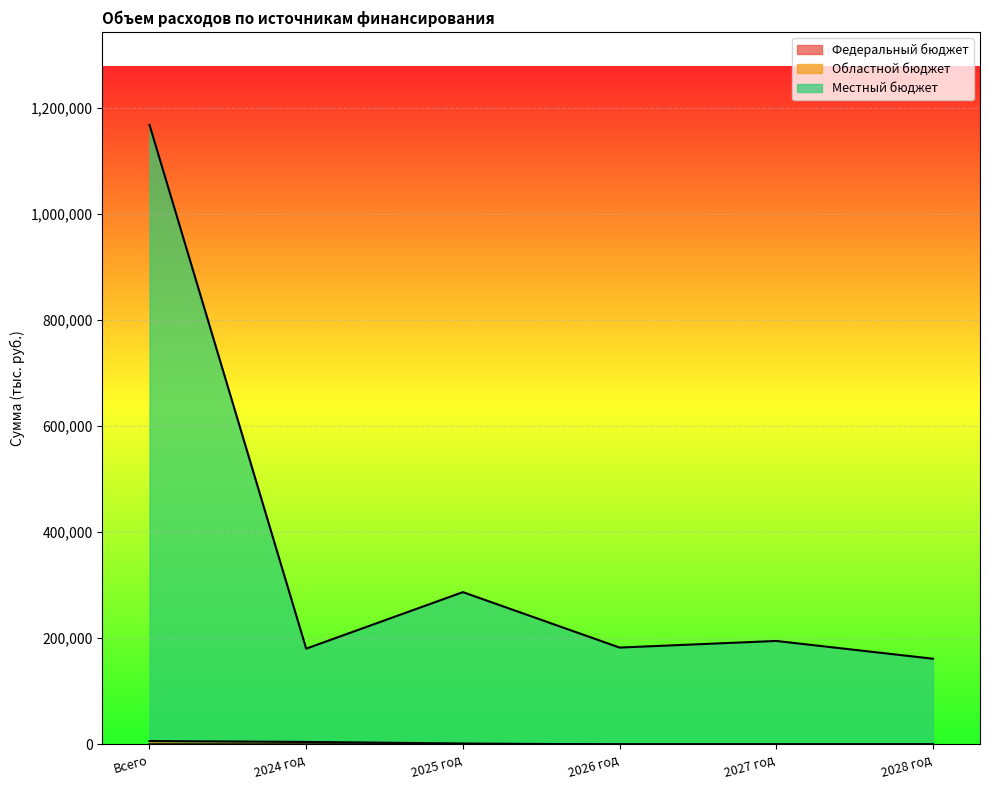

How many distinct data groups are displayed?

3